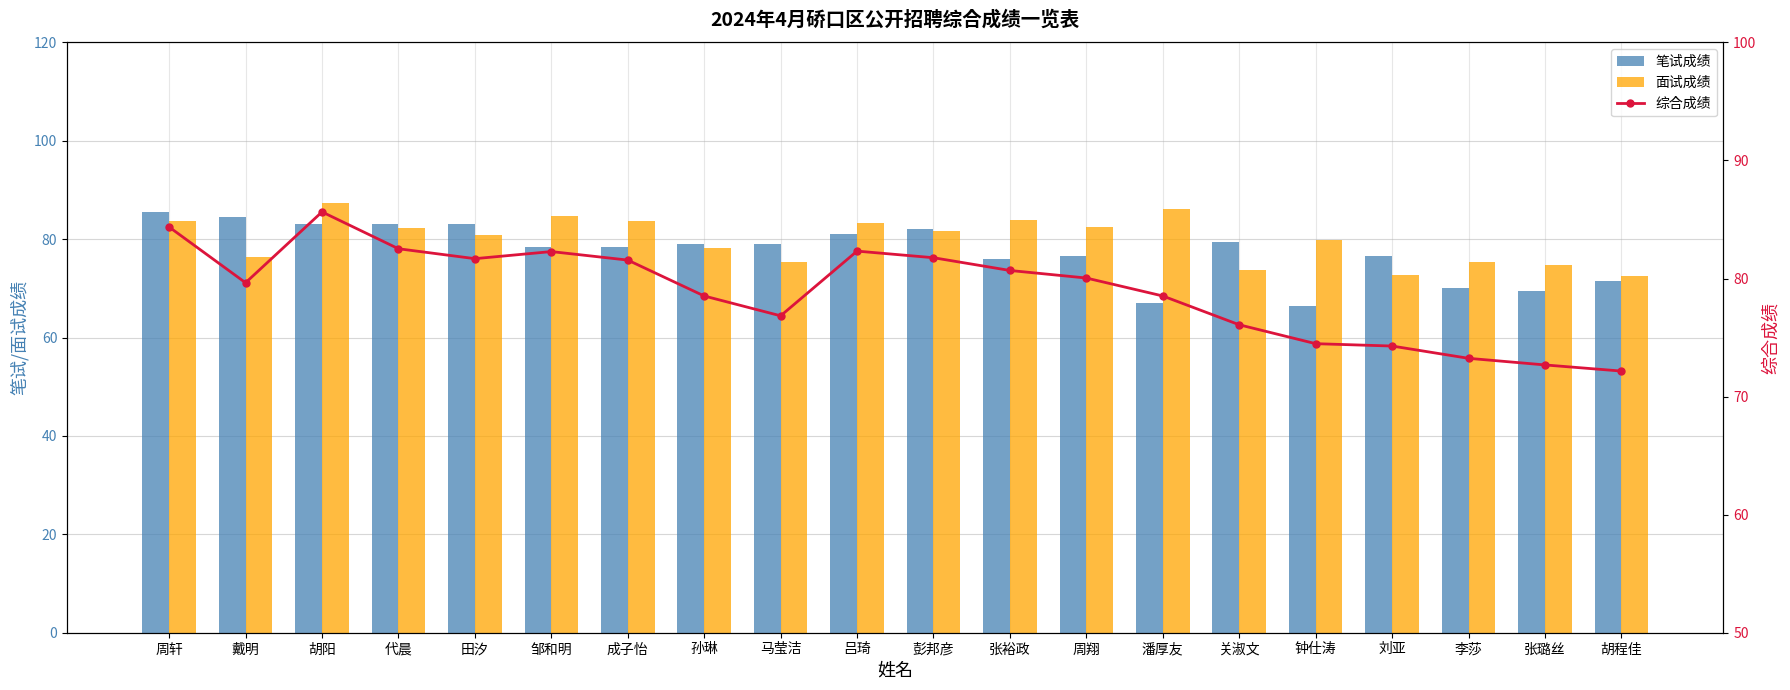

Which series has the largest total across all categories?

面试成绩